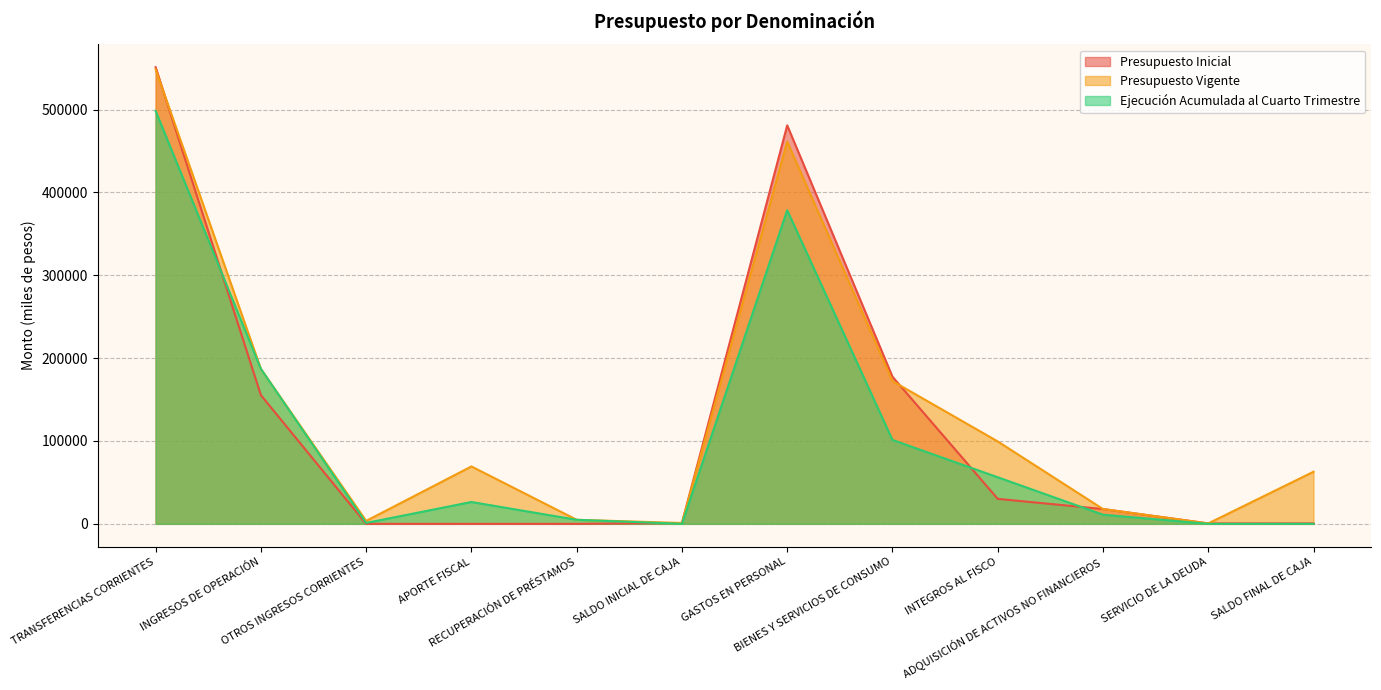

How many values in the Presupuesto Vigente series are below 69261?

6